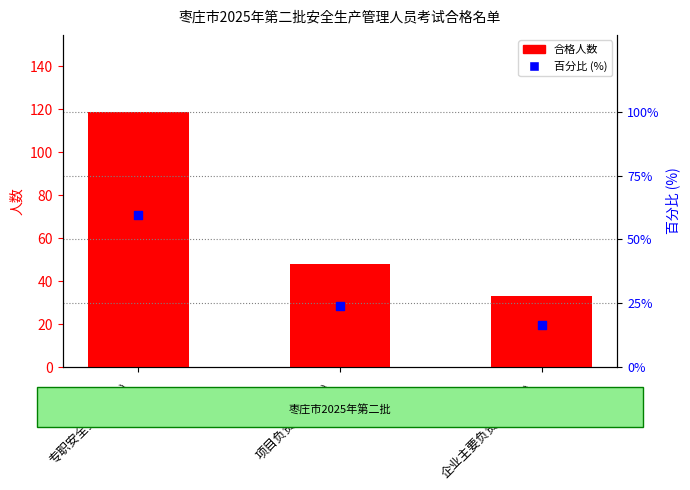

Which series has the largest total across all categories?

合格人数